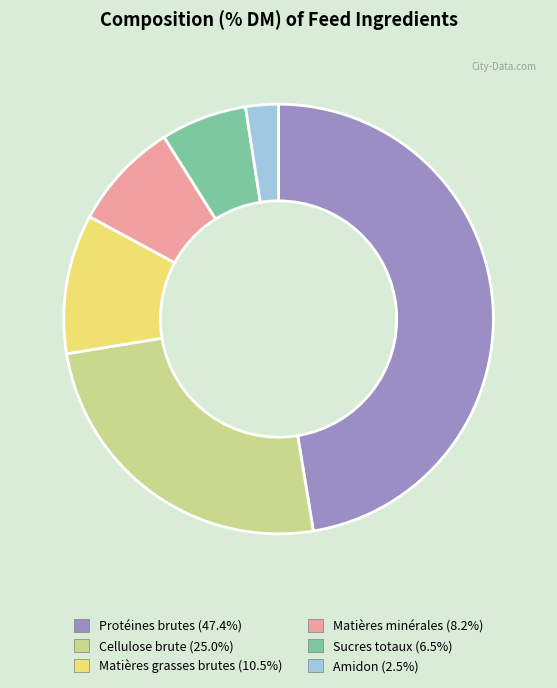

What is the ratio of the value at Matières minérales to the value at Cellulose brute?

0.3